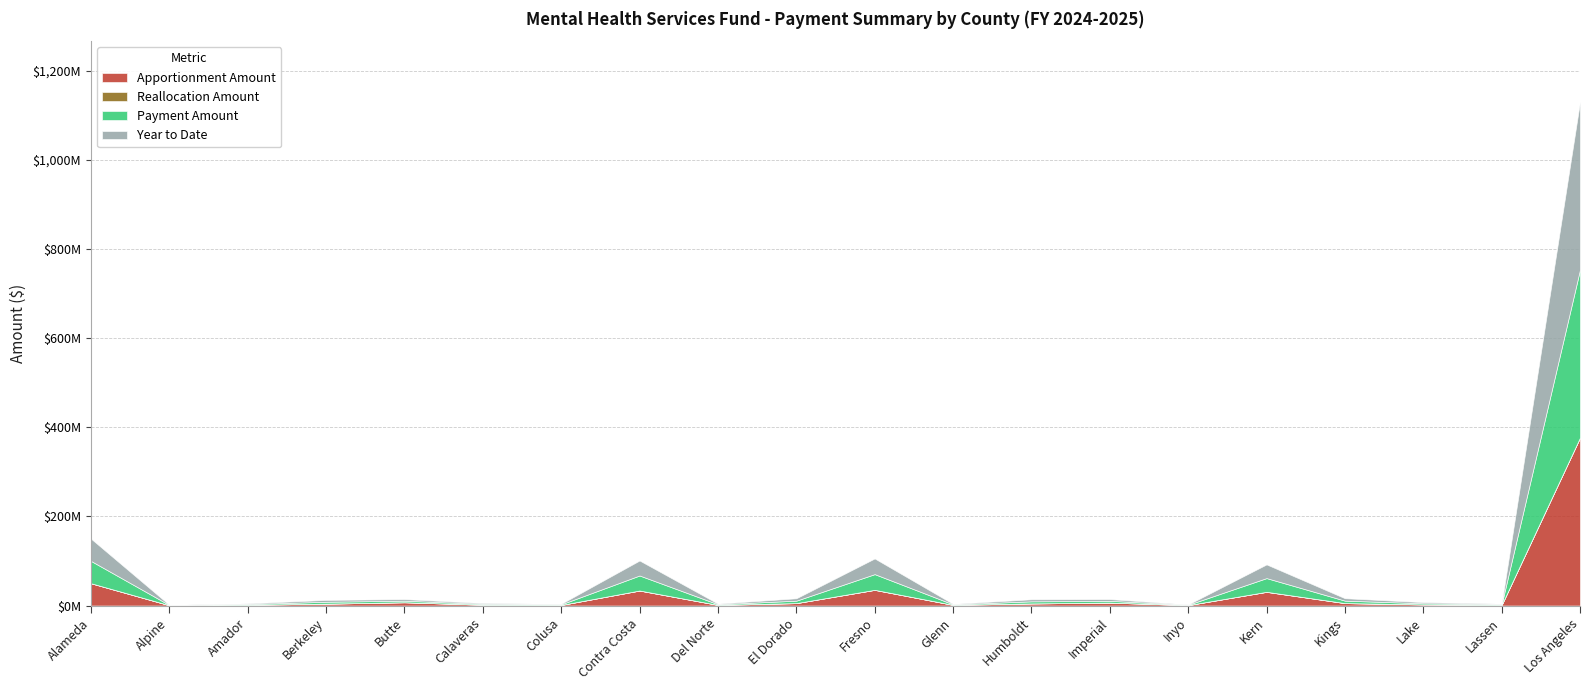

Reading left to right, list all the values displayed in this chart.

Apportionment Amount: Alameda=50065505.2	Alpine=635846.2	Amador=1615347.8	Berkeley=4211447.8	Butte=7353052.1	Calaveras=1866581.5	Colusa=1302712.6	Contra Costa=33683712.0	Del Norte=1418691.7	El Dorado=5424307.8	Fresno=35217390.5	Glenn=1508381.1	Humboldt=4685926.4	Imperial=6583446.6	Inyo=952749.8	Kern=30762239.7	Kings=5470226.4	Lake=2526325.0	Lassen=1415660.4	Los Angeles=376816084.4
Reallocation Amount: Alameda=2319.6	Alpine=29.5	Amador=74.8	Berkeley=195.1	Butte=340.7	Calaveras=86.5	Colusa=60.4	Contra Costa=1560.6	Del Norte=65.7	El Dorado=251.3	Fresno=1631.7	Glenn=69.9	Humboldt=217.1	Imperial=305.0	Inyo=44.1	Kern=1425.3	Kings=253.4	Lake=117.0	Lassen=65.6	Los Angeles=17458.5
Payment Amount: Alameda=50067824.9	Alpine=476914.1	Amador=1615422.6	Berkeley=4211642.9	Butte=3529683.0	Calaveras=1866668.0	Colusa=1302772.9	Contra Costa=33685272.6	Del Norte=1418757.4	El Dorado=5424559.1	Fresno=35219022.2	Glenn=1131355.7	Humboldt=4686143.5	Imperial=3950251.0	Inyo=714606.5	Kern=30763665.0	Kings=5470479.9	Lake=2526442.0	Lassen=1415725.9	Los Angeles=376833542.9
Year to Date: Alameda=50067824.9	Alpine=476914.1	Amador=1615422.6	Berkeley=4211642.9	Butte=3529683.0	Calaveras=1866668.0	Colusa=1302772.9	Contra Costa=33685272.6	Del Norte=1418757.4	El Dorado=5424559.1	Fresno=35219022.2	Glenn=1131355.7	Humboldt=4686143.5	Imperial=3950251.0	Inyo=714606.5	Kern=30763665.0	Kings=5470479.9	Lake=2526442.0	Lassen=1415725.9	Los Angeles=376833542.9